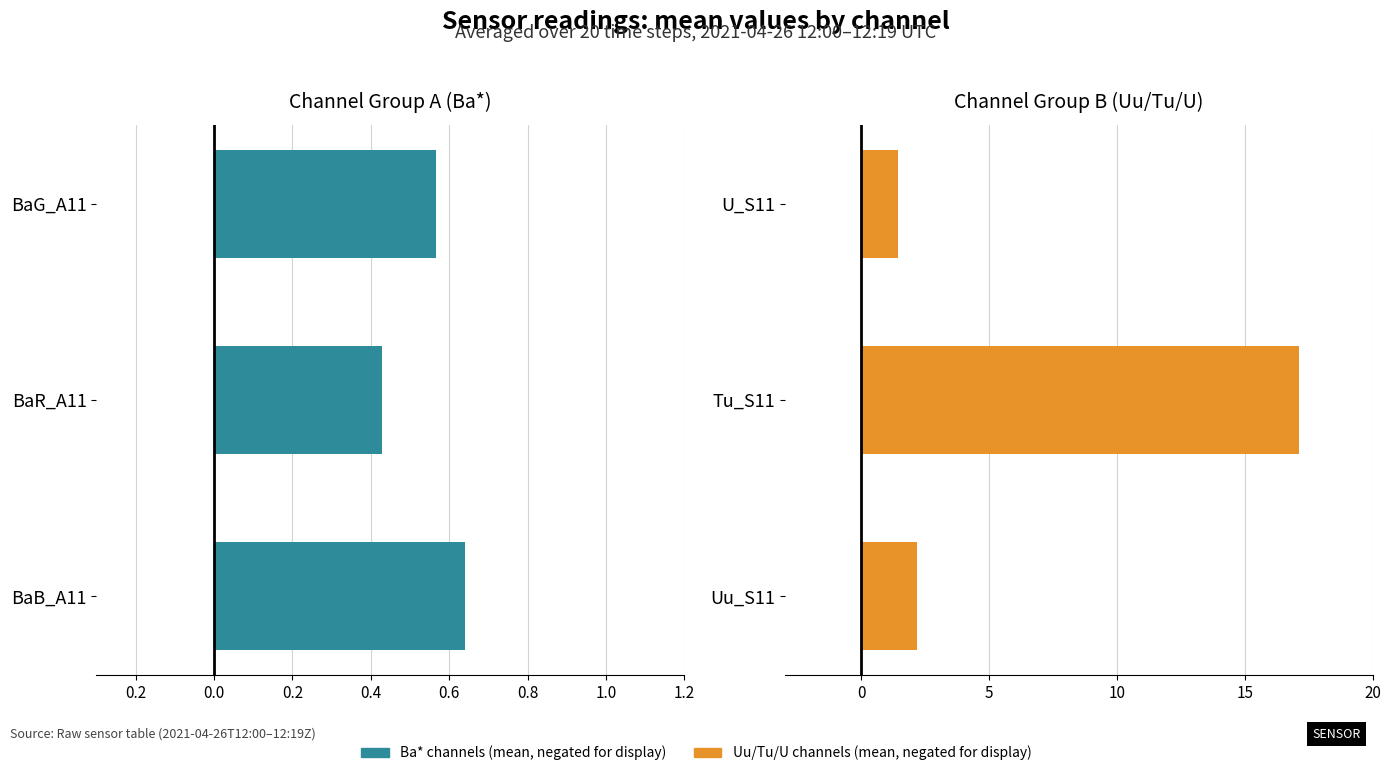

What is the greatest value displayed?

-0.4